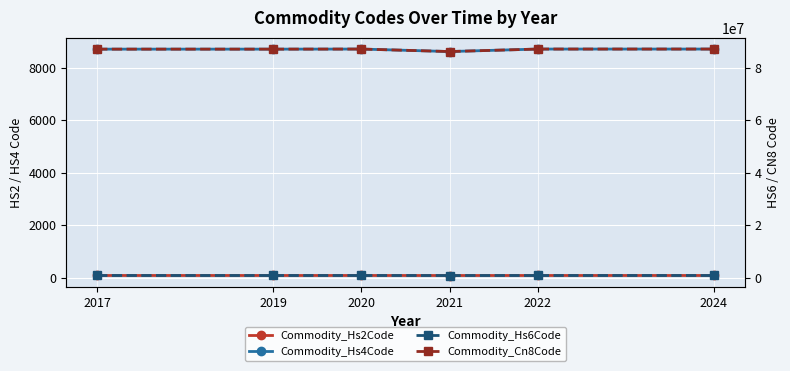

Reading left to right, transcribe all the data shown in this chart.

Commodity_Hs2Code: 87.0	87.0	87.0	86.0	87.0	87.0
Commodity_Hs4Code: 8711.0	8711.0	8714.0	8619.0	8714.0	8714.0
Commodity_Hs6Code: 871110.0	871110.0	871410.0	861923.7	871410.0	871410.0
Commodity_Cn8Code: 87111000.0	87111000.0	87141090.0	86192459.7	87141090.0	87141090.0